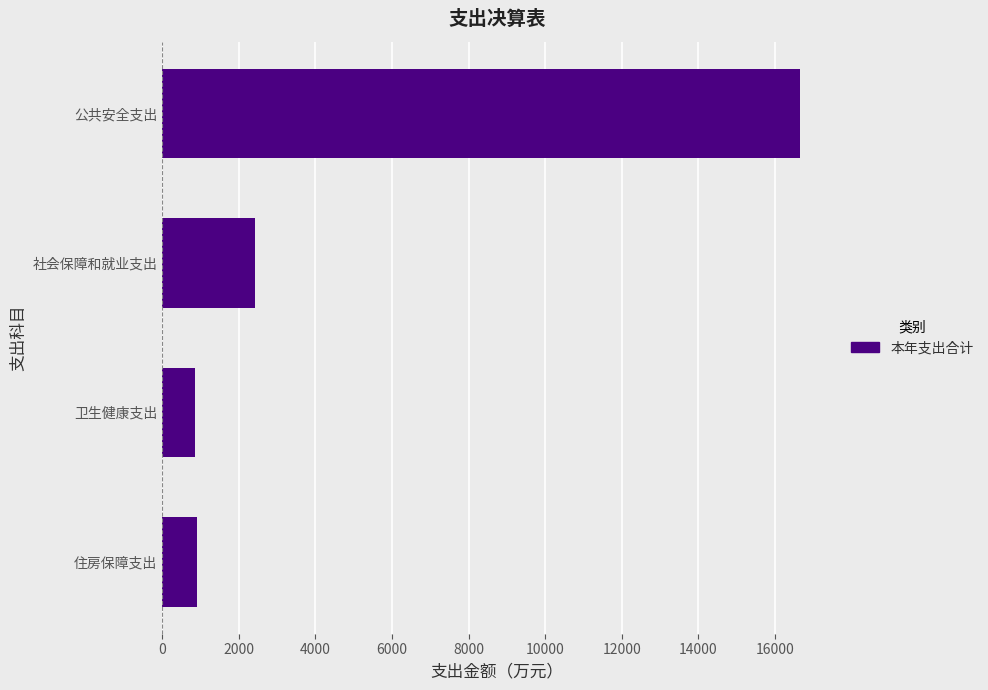

Are the bars horizontal?

Yes